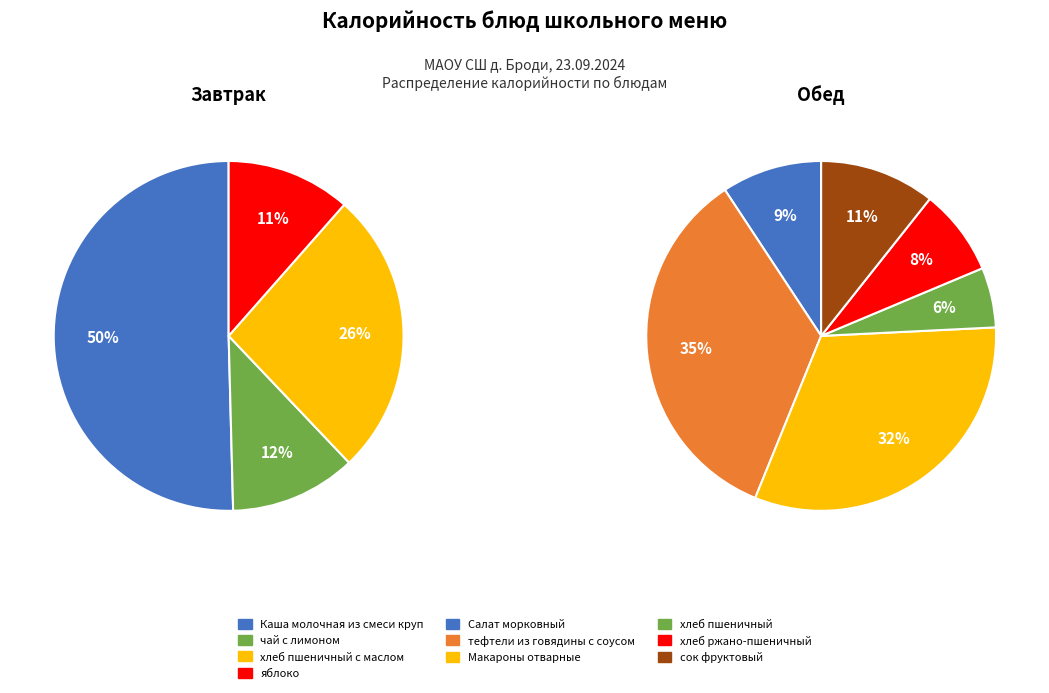

Which slice is the smallest?

яблоко